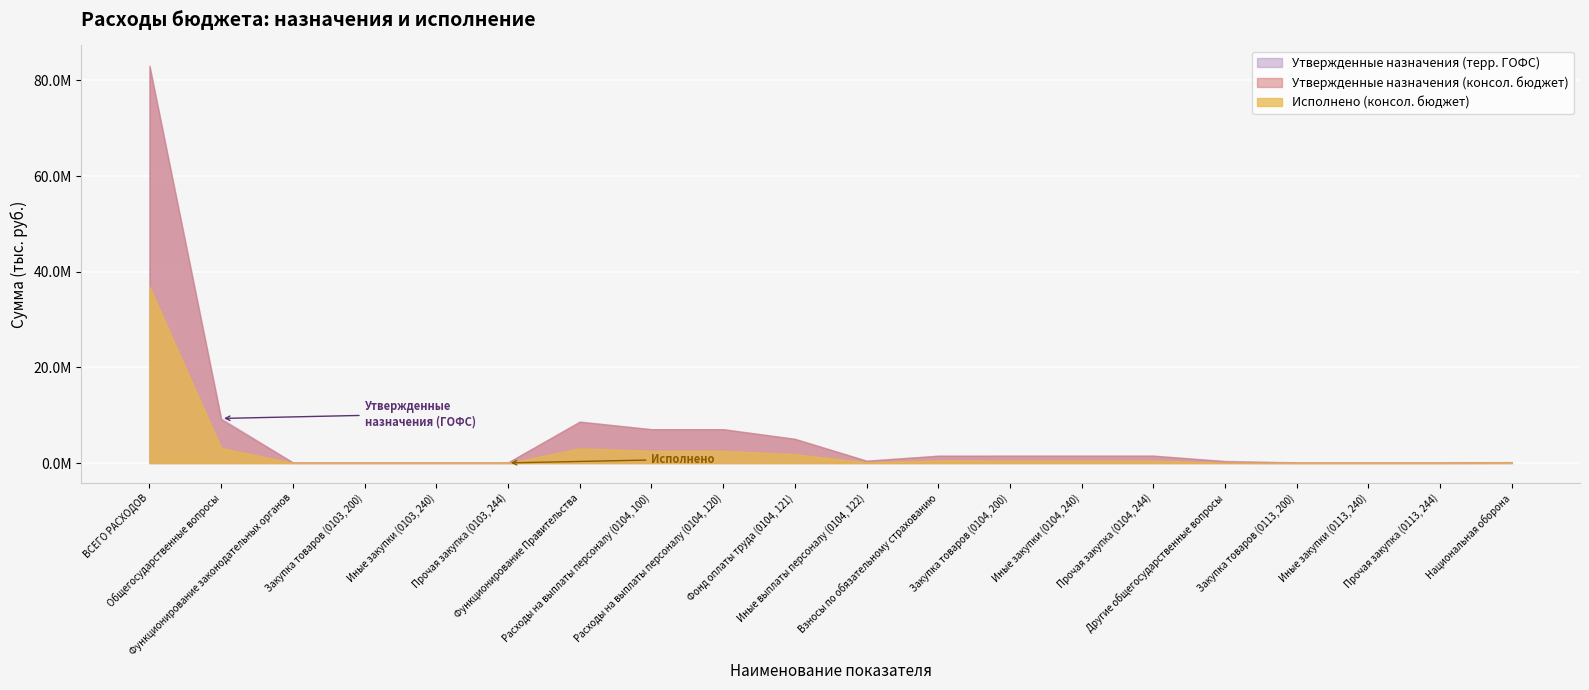

Which label corresponds to the smallest value in the chart?

Закупка товаров (0113, 200)